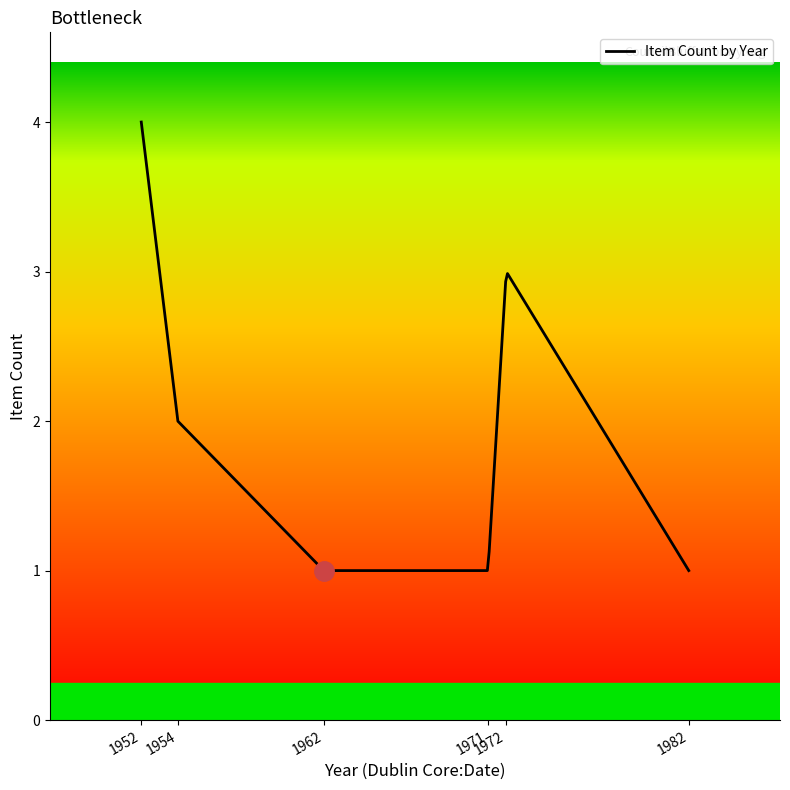

What is the difference between the maximum and minimum values?

3.0